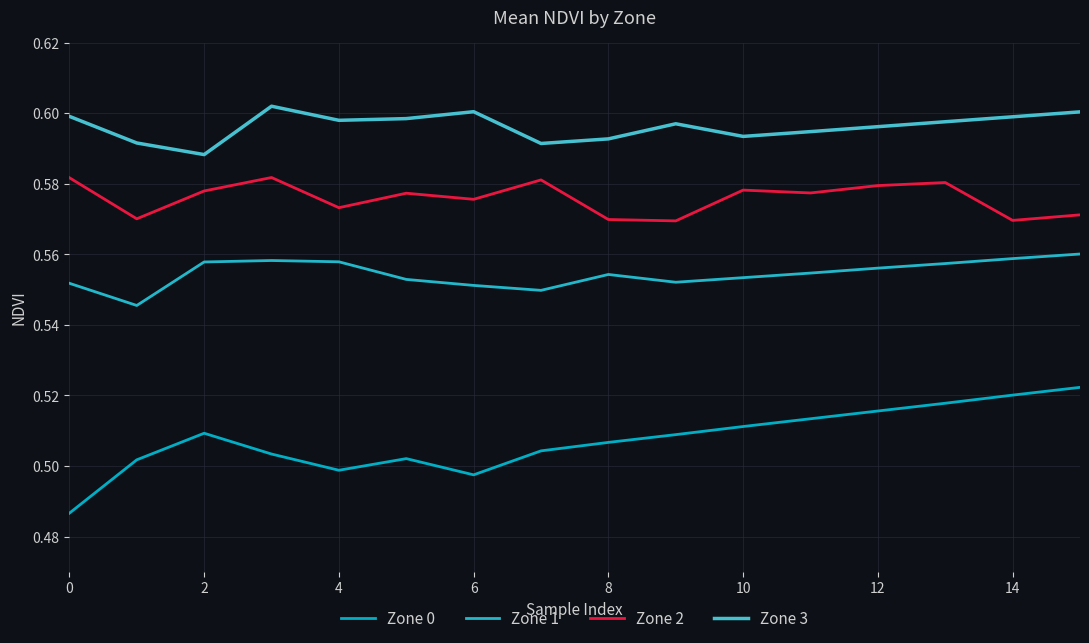

At which category is the sum across all series the highest?

15